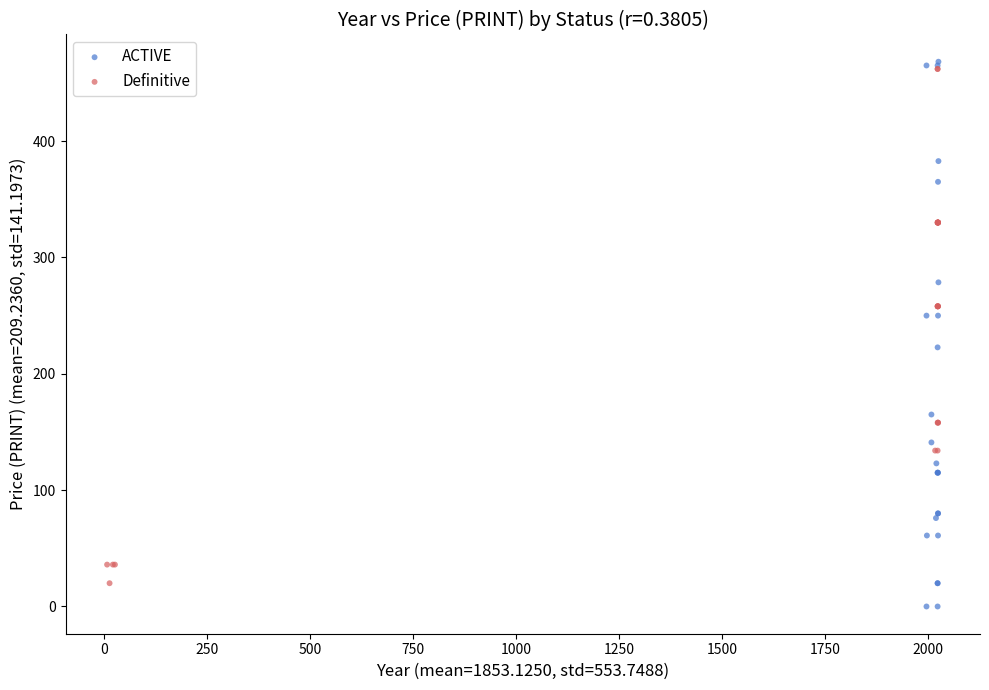

Which series has the widest spread of Y values?

ACTIVE